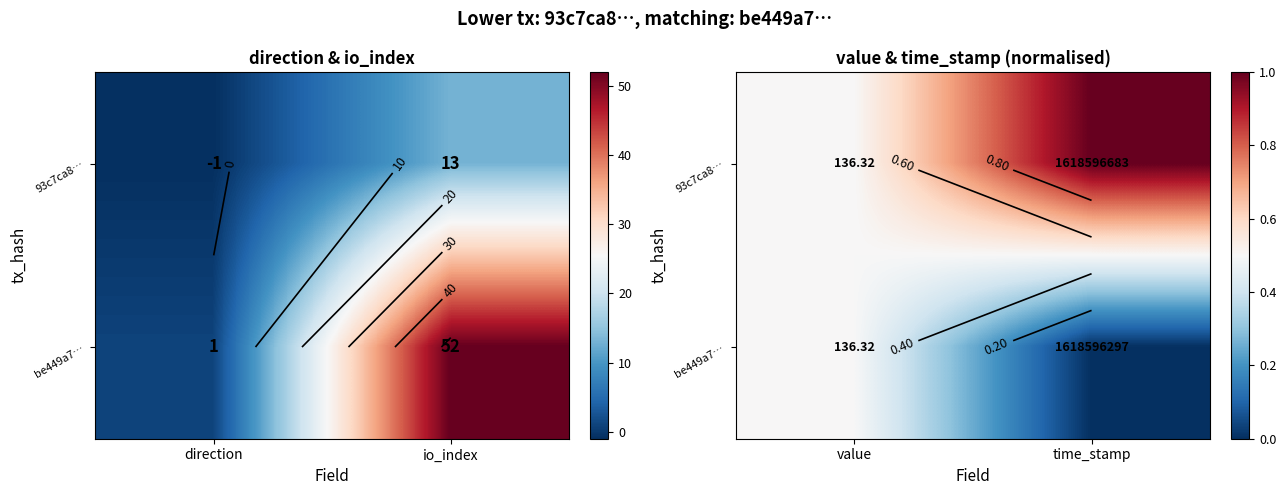

Rank the series by their maximum value, from lowest to highest.

be449a7…, 93c7ca8…